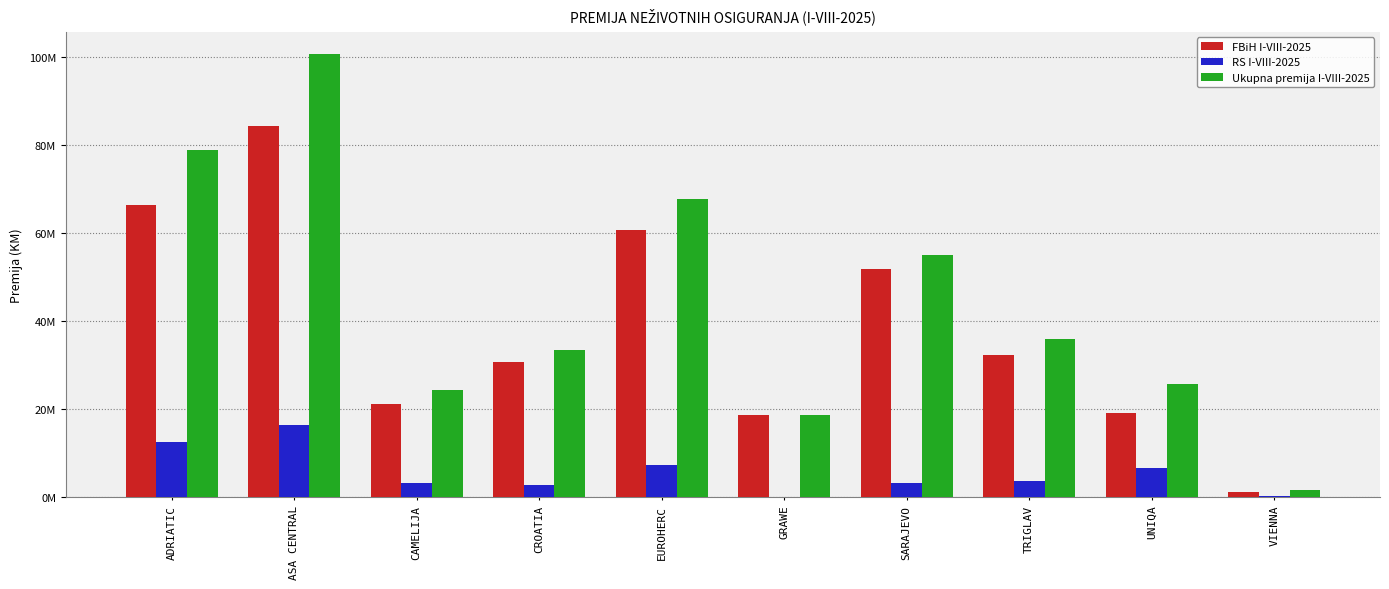

What are all the series names shown in the legend?

FBiH I-VIII-2025, RS I-VIII-2025, Ukupna premija I-VIII-2025